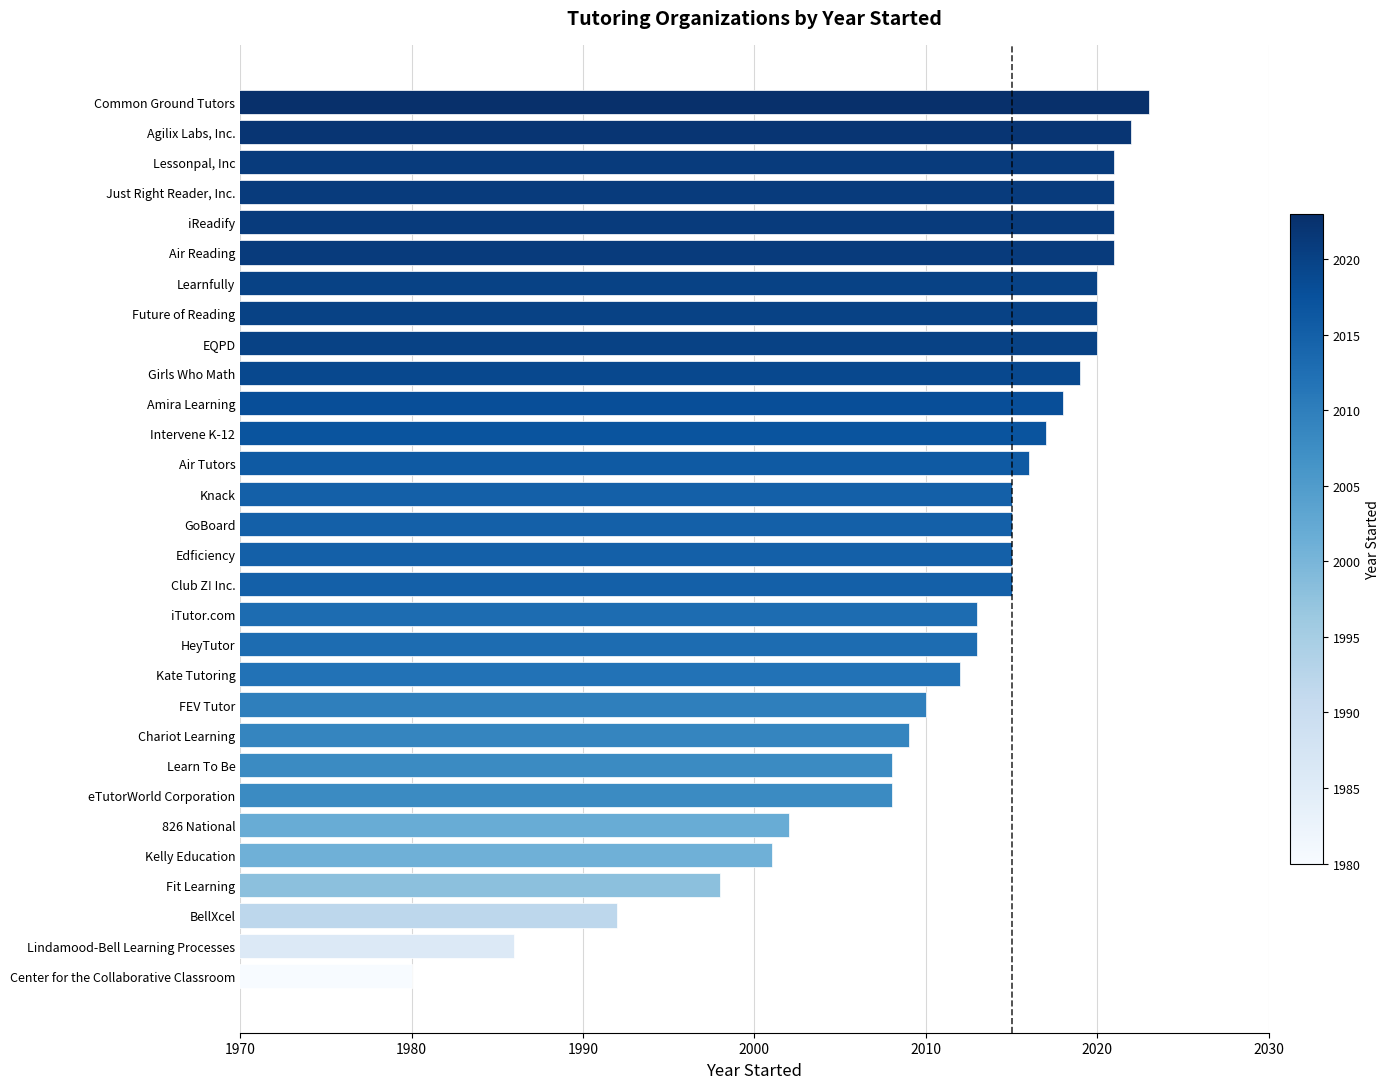

What is the difference between the maximum and minimum values?

43